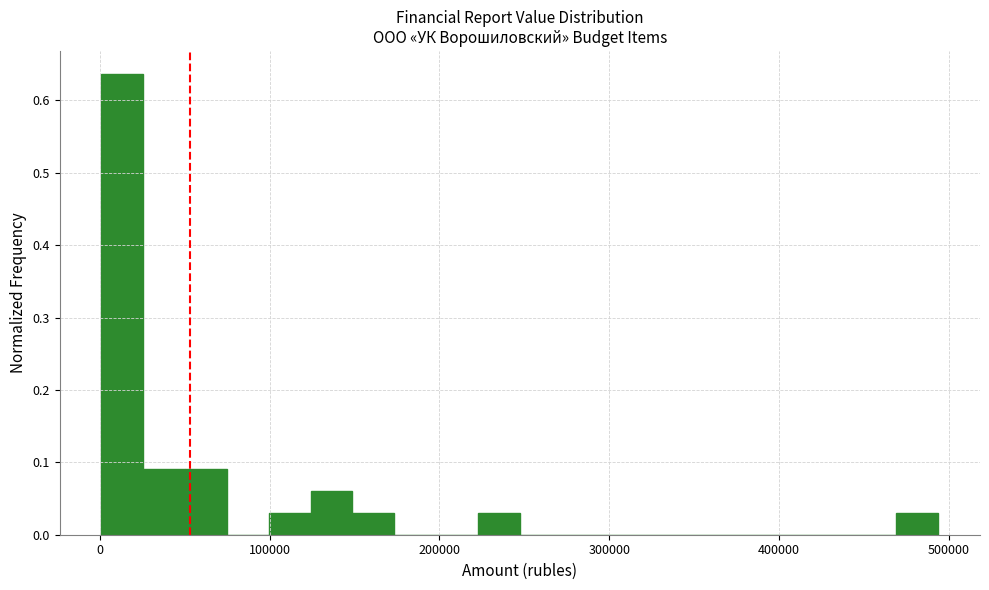

Read against the x-axis, roughly where is the centre of the tallest bar?

10000